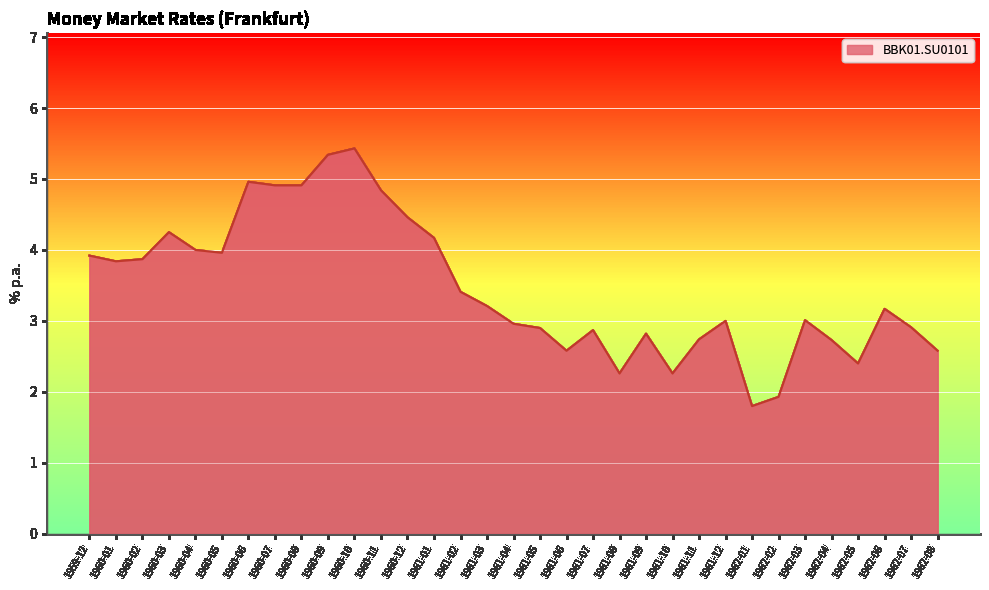

What is the difference between the maximum and minimum values?

3.6